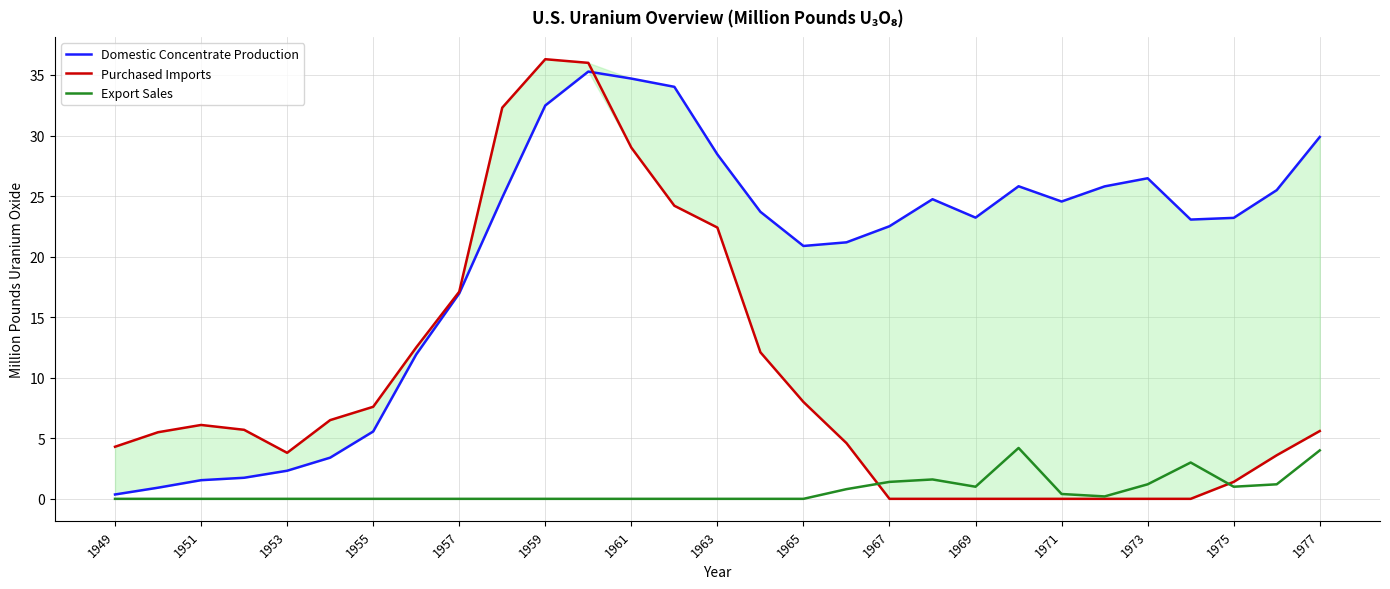

The value of Export Sales at 1953 is -2.9. True or false?

False